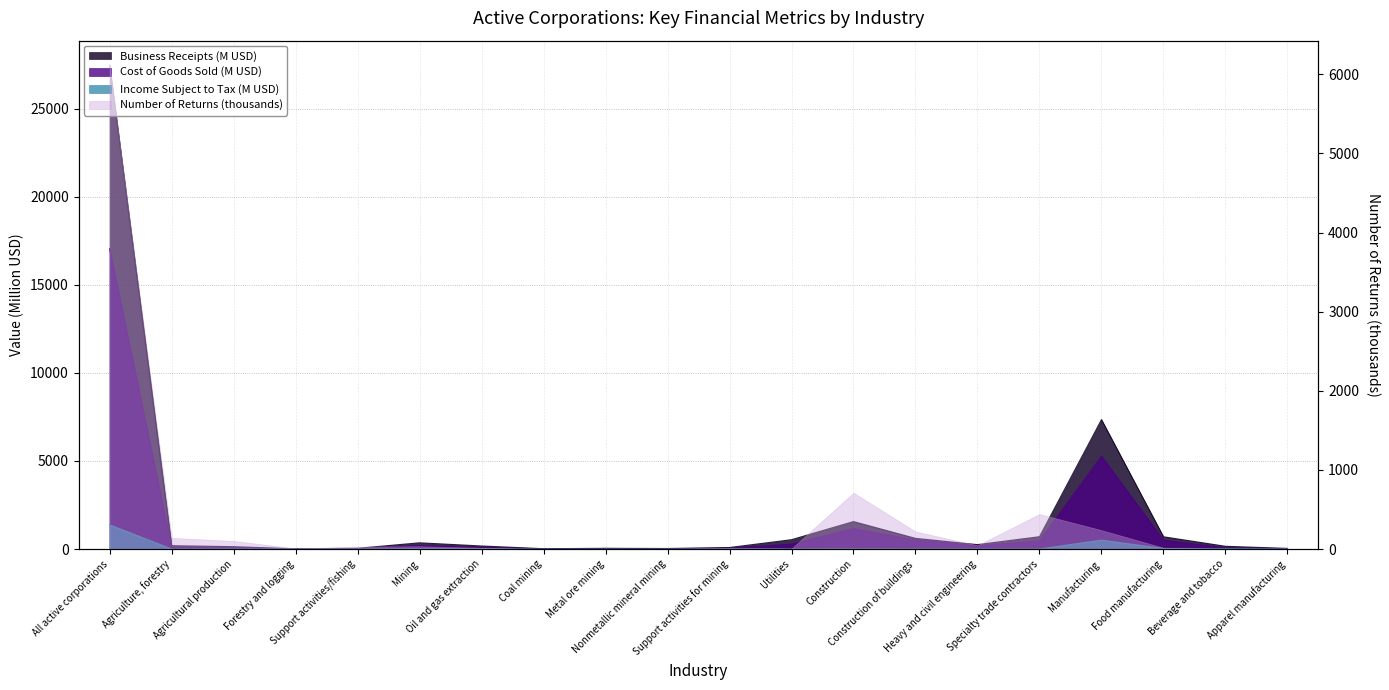

What is the difference between the maximum and minimum values in the Cost of Goods Sold series?

17036.9